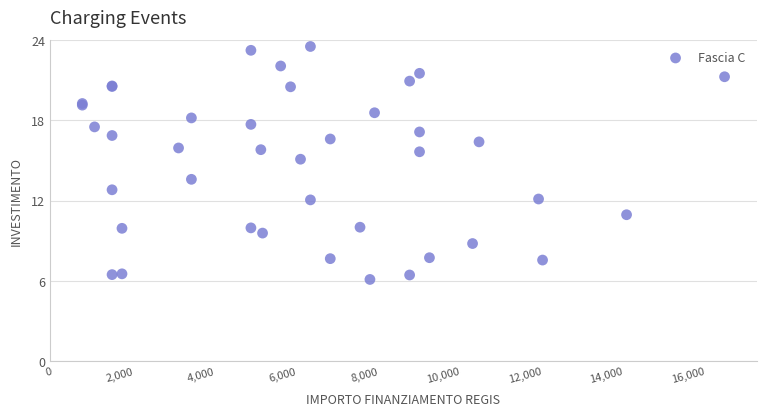

What Y value in the scatter plot is closest to 14?

13.6